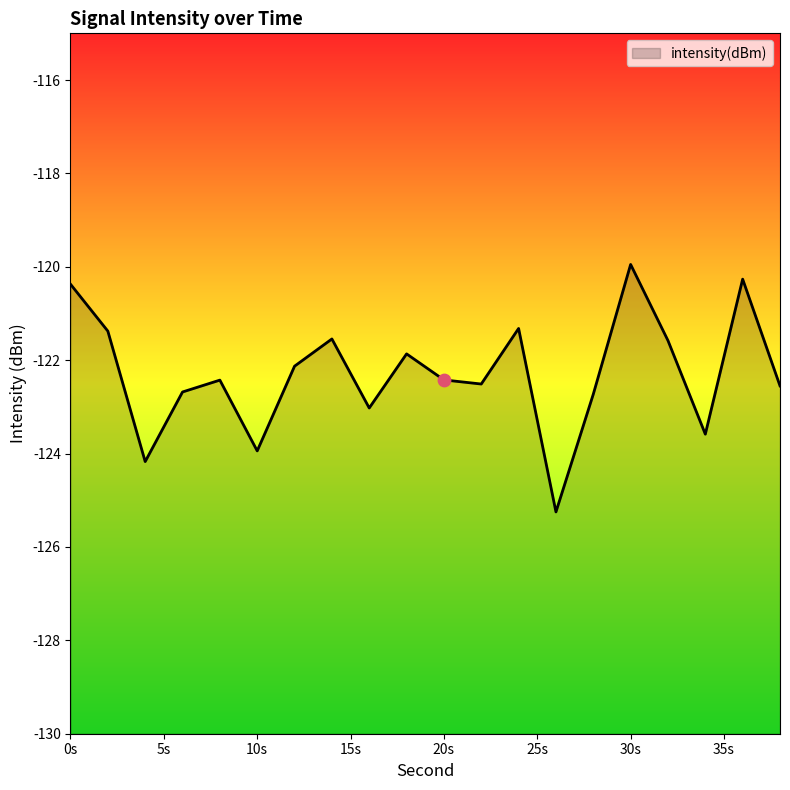

What is the change in value from 2 to 36?

+1.1